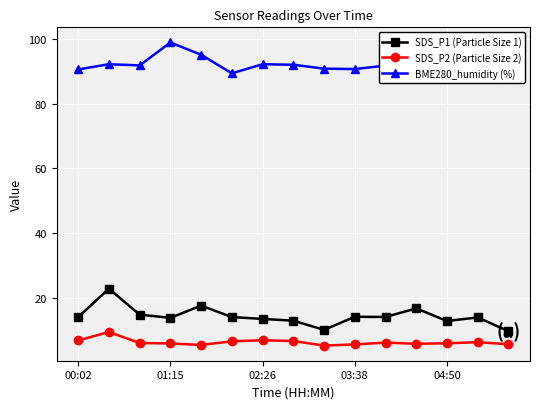

What is the greatest value displayed?

98.8